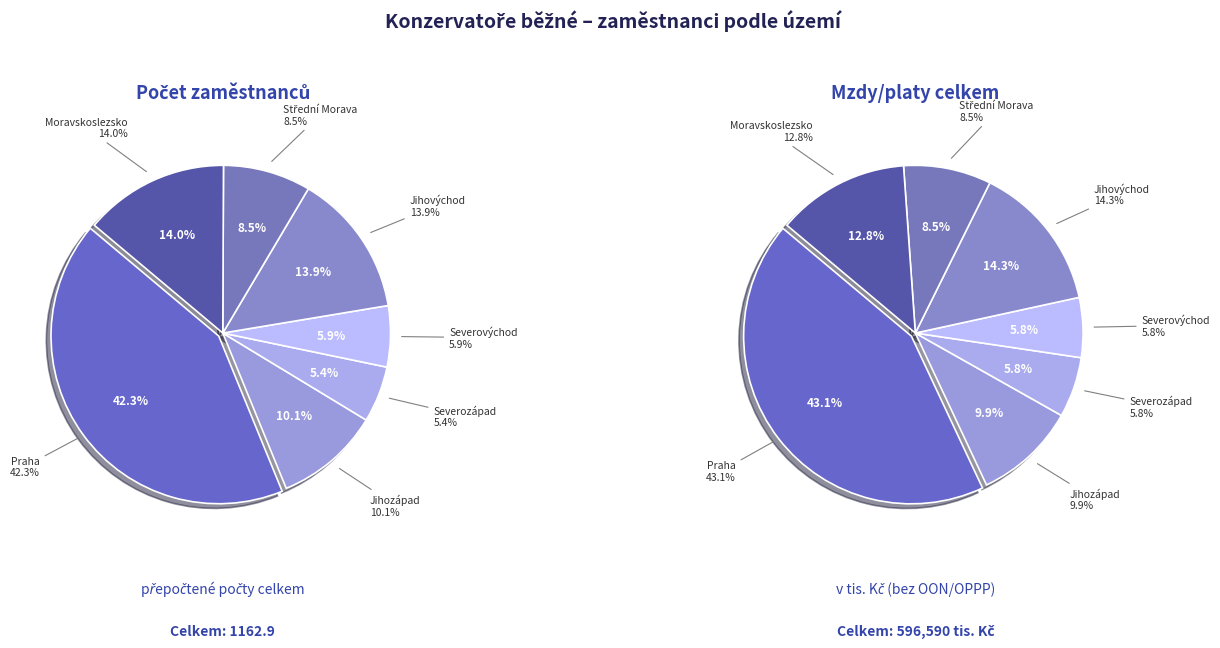

Which slice is the smallest?

Severozápad